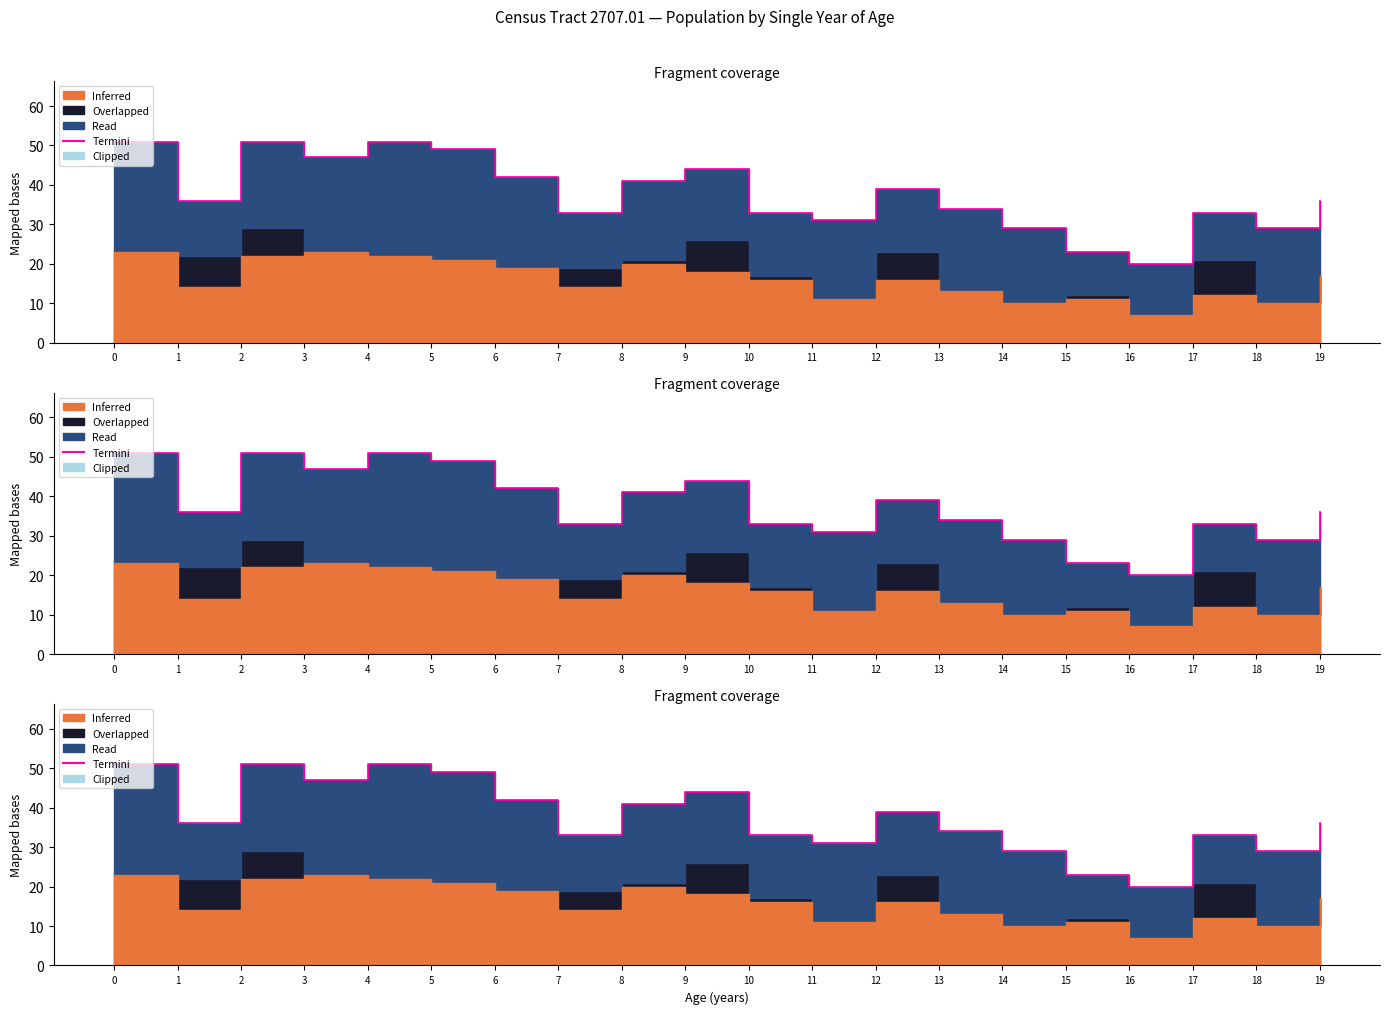

What is the value of the 15th point from the left?

29